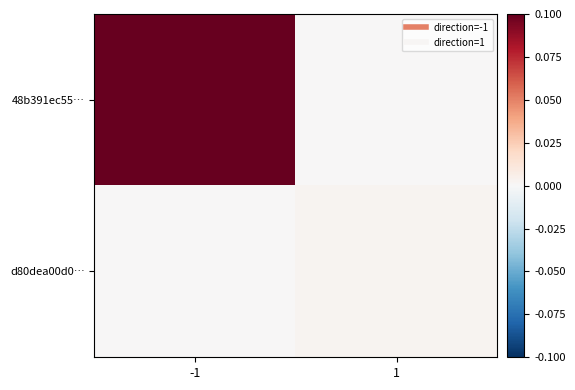

Reading left to right, extract all data points from this chart.

48b391ec55…: -1=0.1	1=0.0
d80dea00d0…: -1=0.0	1=0.0